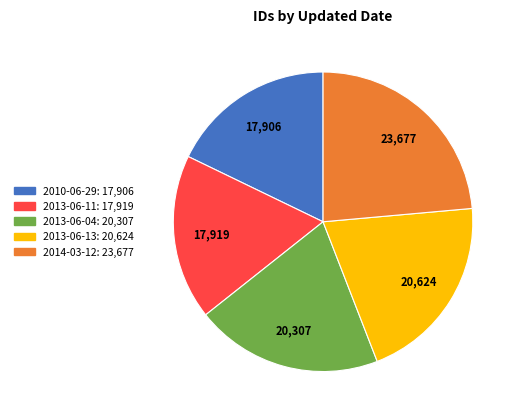

Is the sum of 2013-06-04 and 2013-06-11 greater than half?

No